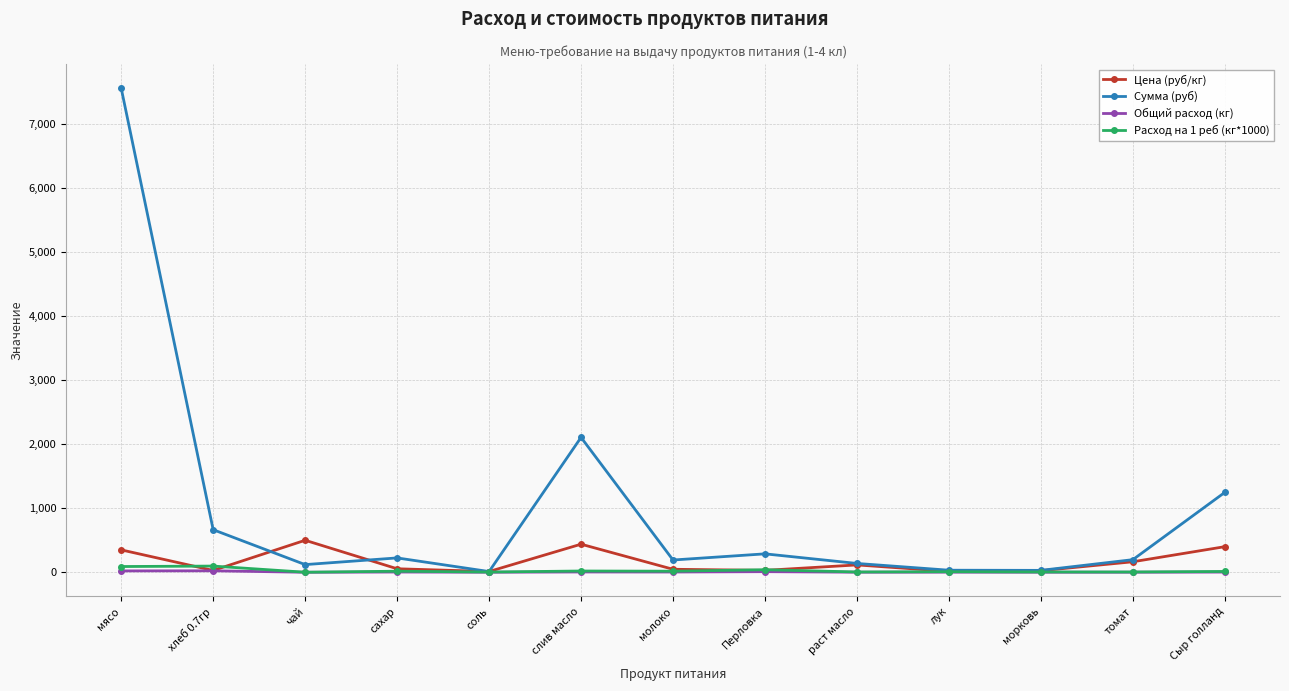

True or false: Общий расход (кг) has more than 1 interior local peaks.

True